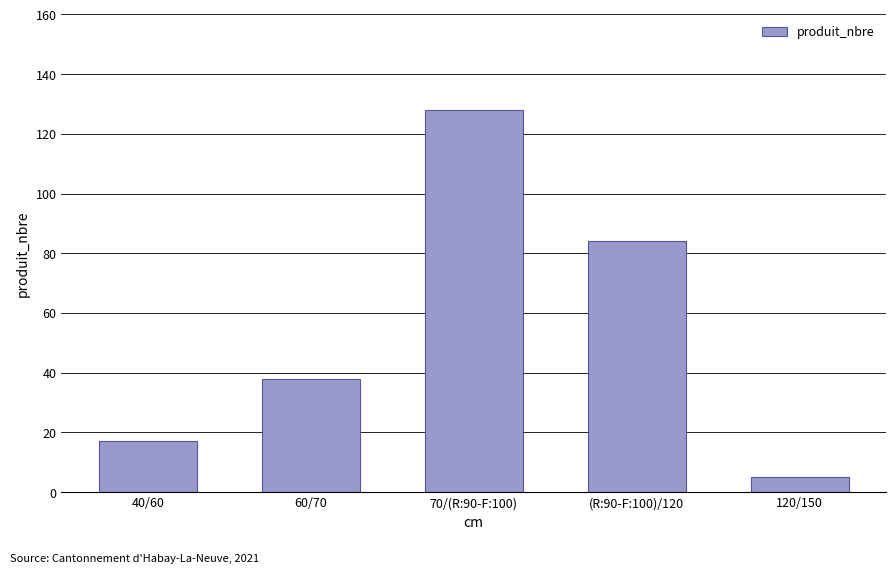

What value does the data have at 120/150?

5